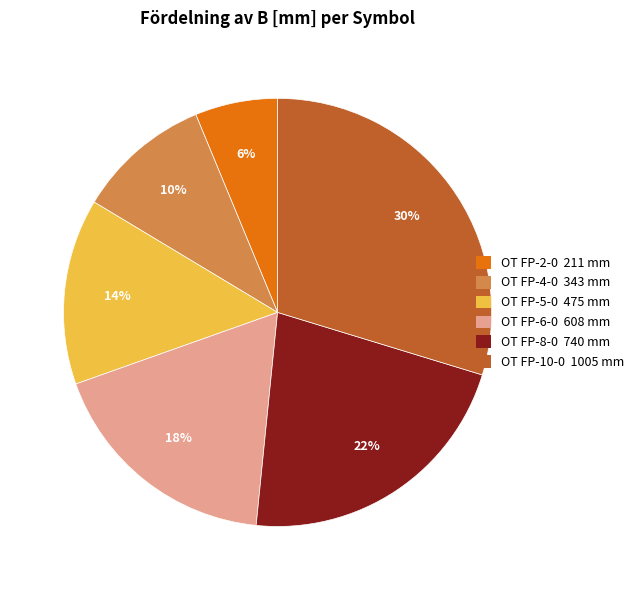

Is it true that OT FP-6-0 is 7% of the pie?

False